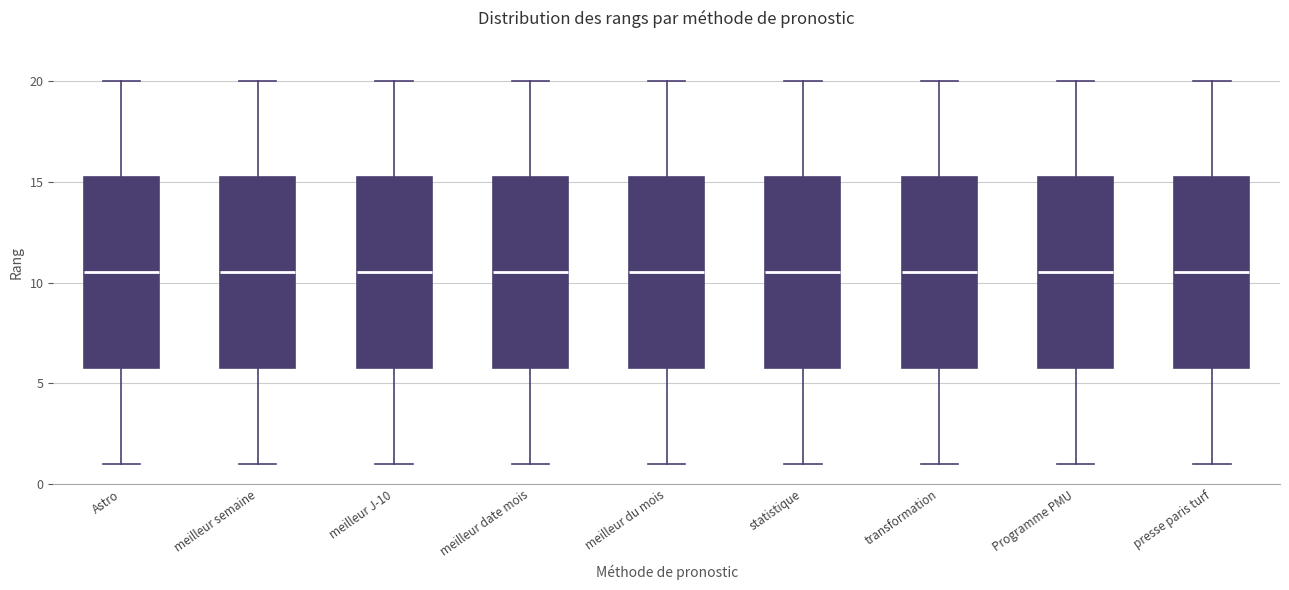

Reading left to right, read every box against the y-axis: the position of its median line, the range the box covers, and the ends of its whiskers. The values are not printed on the chart, so give them approximately, as read against the axis.

Astro: median 10.5, box 6.0 to 15.5, whiskers 1.0 to 20.0
meilleur semaine: median 10.5, box 6.0 to 15.5, whiskers 1.0 to 20.0
meilleur J-10: median 10.5, box 6.0 to 15.5, whiskers 1.0 to 20.0
meilleur date mois: median 10.5, box 6.0 to 15.5, whiskers 1.0 to 20.0
meilleur du mois: median 10.5, box 6.0 to 15.5, whiskers 1.0 to 20.0
statistique: median 10.5, box 6.0 to 15.5, whiskers 1.0 to 20.0
transformation: median 10.5, box 6.0 to 15.5, whiskers 1.0 to 20.0
Programme PMU: median 10.5, box 6.0 to 15.5, whiskers 1.0 to 20.0
presse paris turf: median 10.5, box 6.0 to 15.5, whiskers 1.0 to 20.0